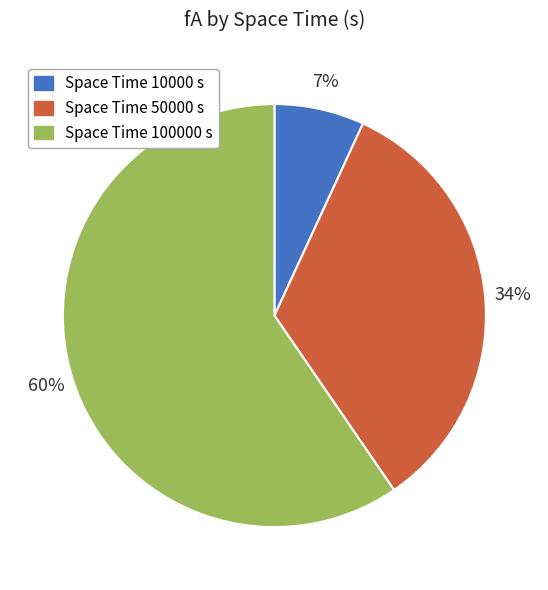

Is there a majority slice in this chart?

Yes